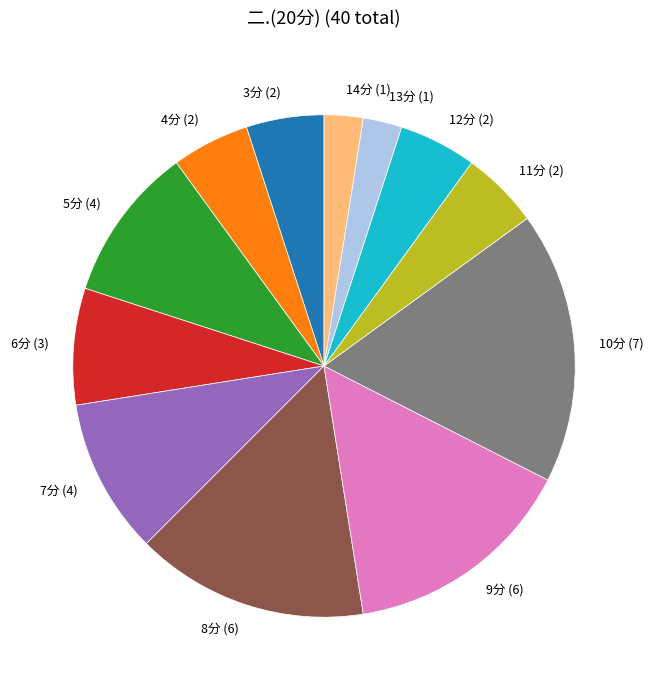

Between 3分 (2) and 10分 (7), which is larger?

10分 (7)